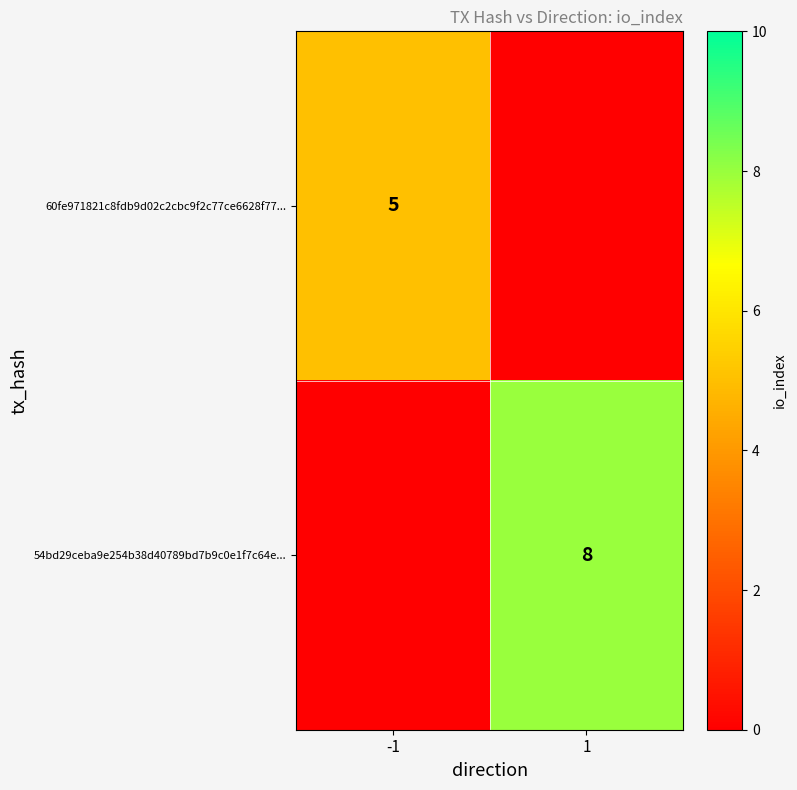

Rank the categories by 54bd29ceba9e254b38d40789bd7b9c0e1f7c64e... value from lowest to highest.

-1, 1